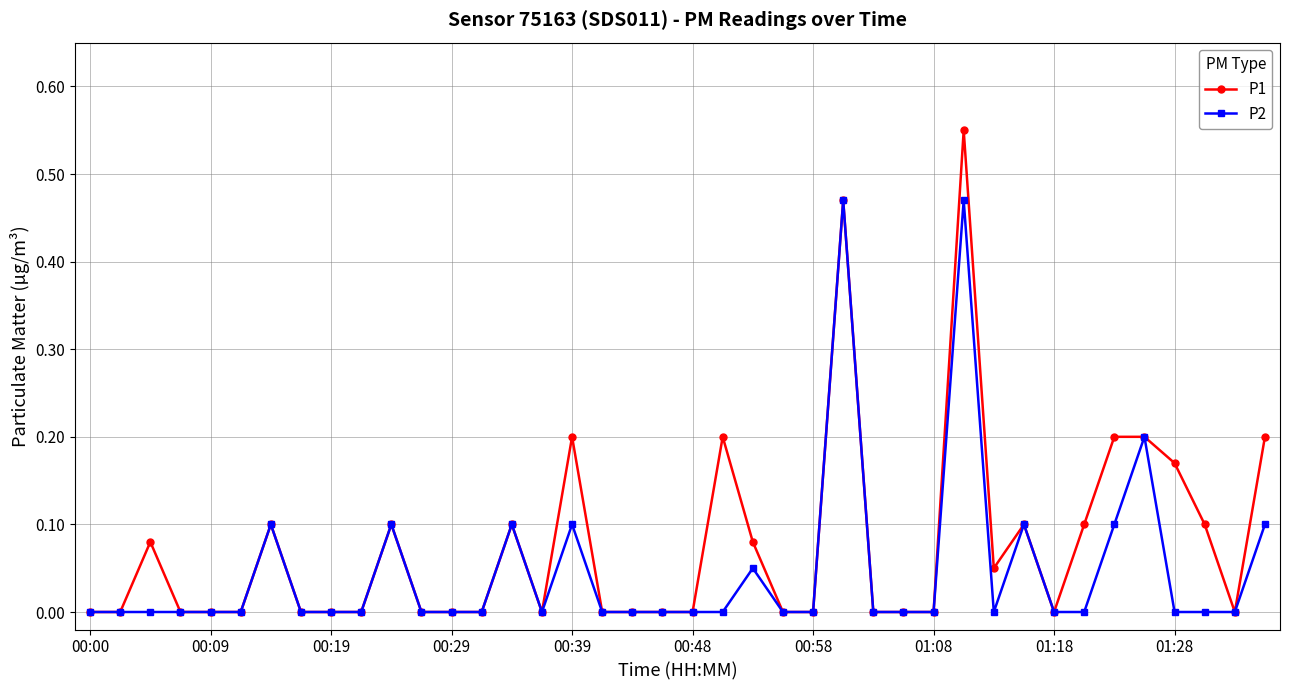

True or false: P2 has more than 0 points higher than both neighbors.

True